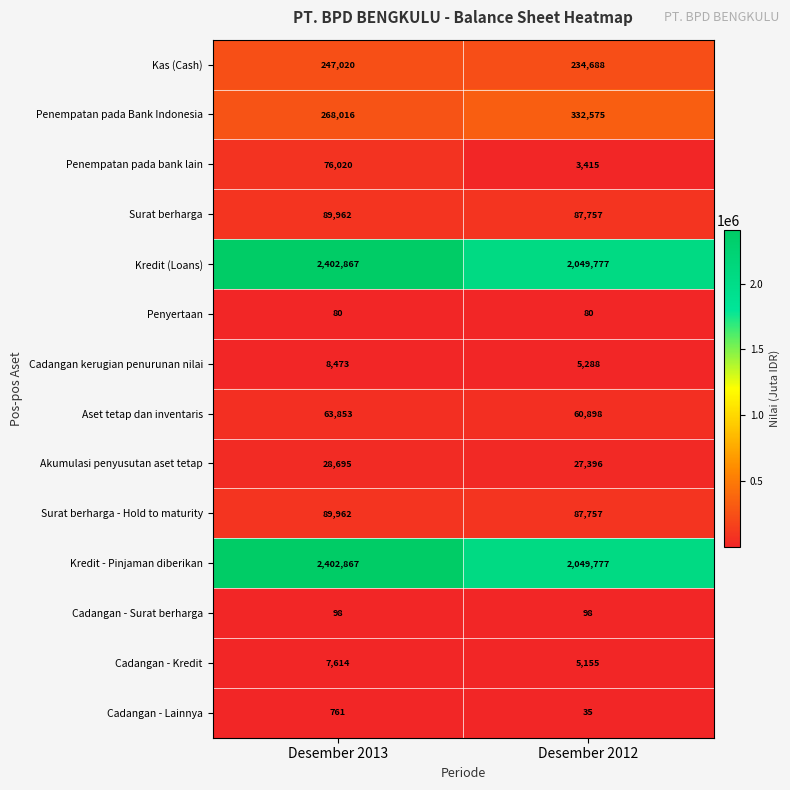

List the labels in order of Kas (Cash) value, smallest first.

Desember 2012, Desember 2013